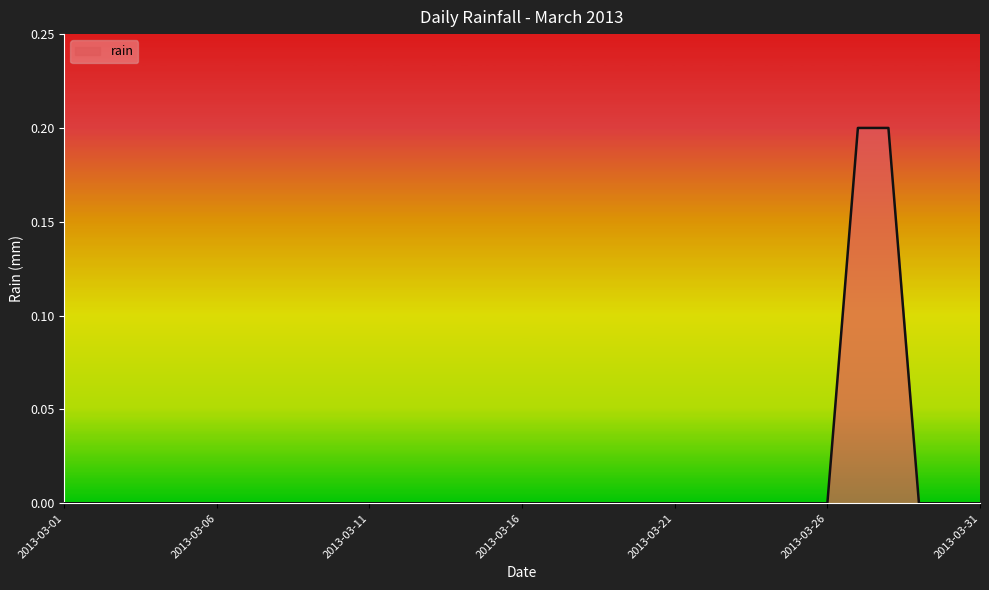

Rank the categories by value from lowest to highest.

2013-03-01, 2013-03-02, 2013-03-03, 2013-03-04, 2013-03-05, 2013-03-06, 2013-03-07, 2013-03-08, 2013-03-09, 2013-03-10, 2013-03-11, 2013-03-12, 2013-03-13, 2013-03-14, 2013-03-15, 2013-03-16, 2013-03-17, 2013-03-18, 2013-03-19, 2013-03-20, 2013-03-21, 2013-03-22, 2013-03-23, 2013-03-24, 2013-03-25, 2013-03-26, 2013-03-29, 2013-03-30, 2013-03-31, 2013-03-27, 2013-03-28